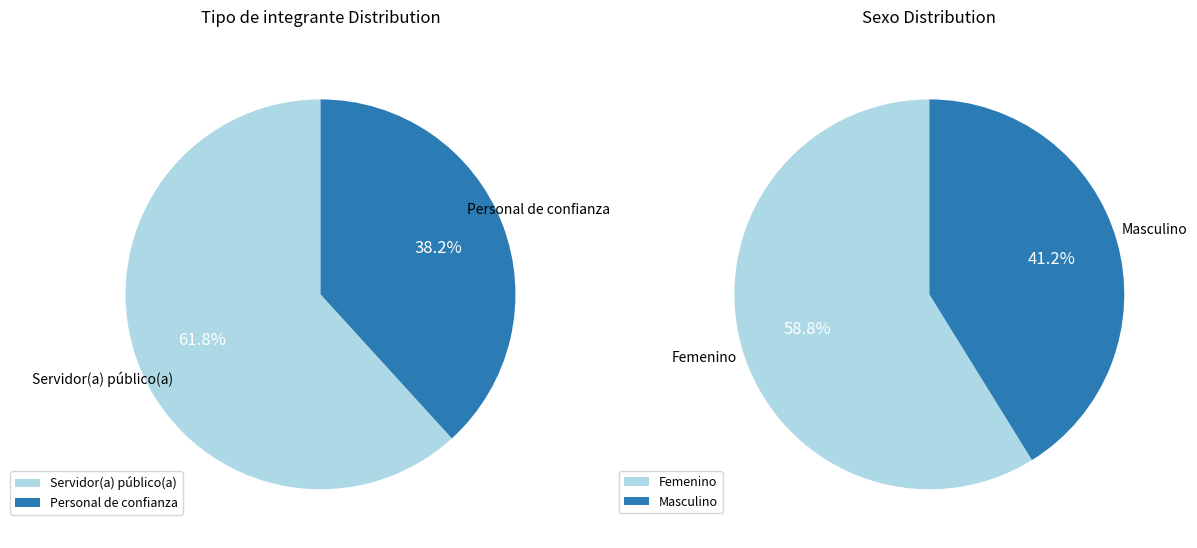

What is the smallest slice in the pie chart?

Personal de confianza